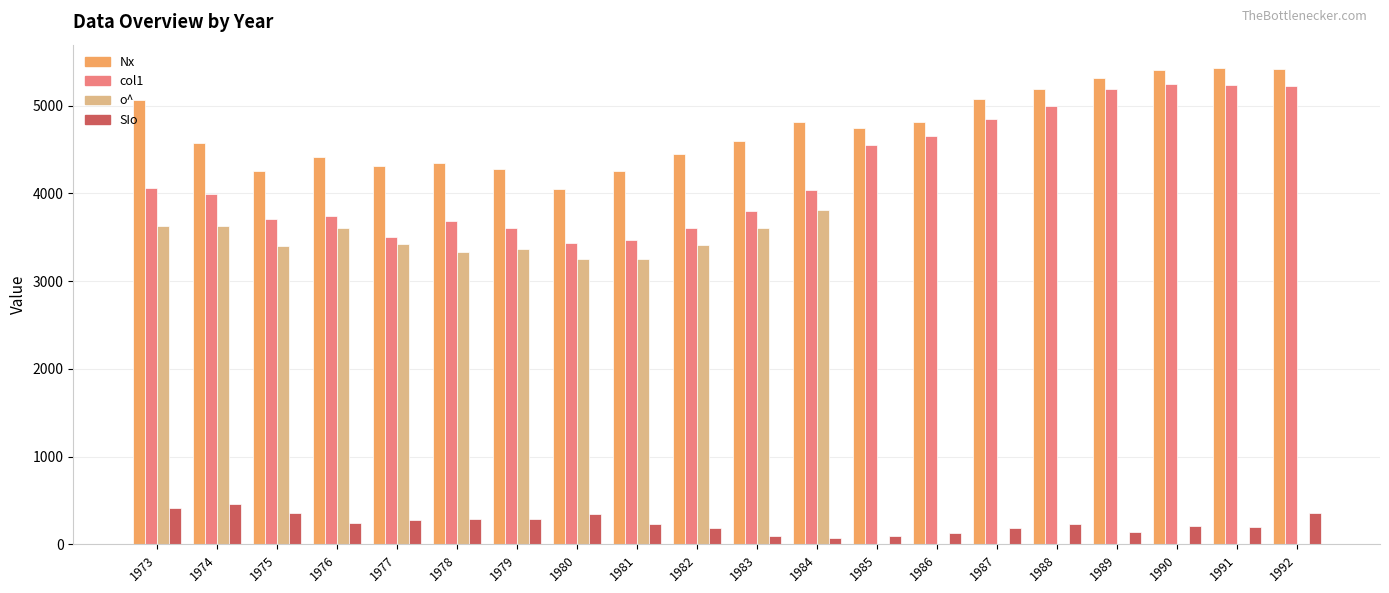

What is the sum of all o^ values?

41715